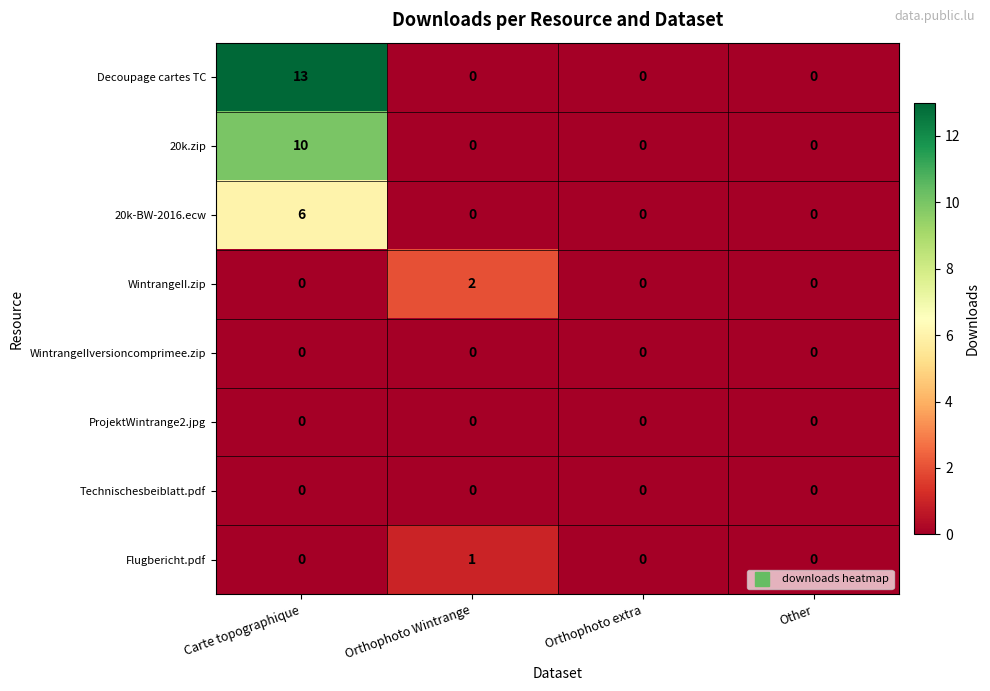

How many series are shown in this chart?

8